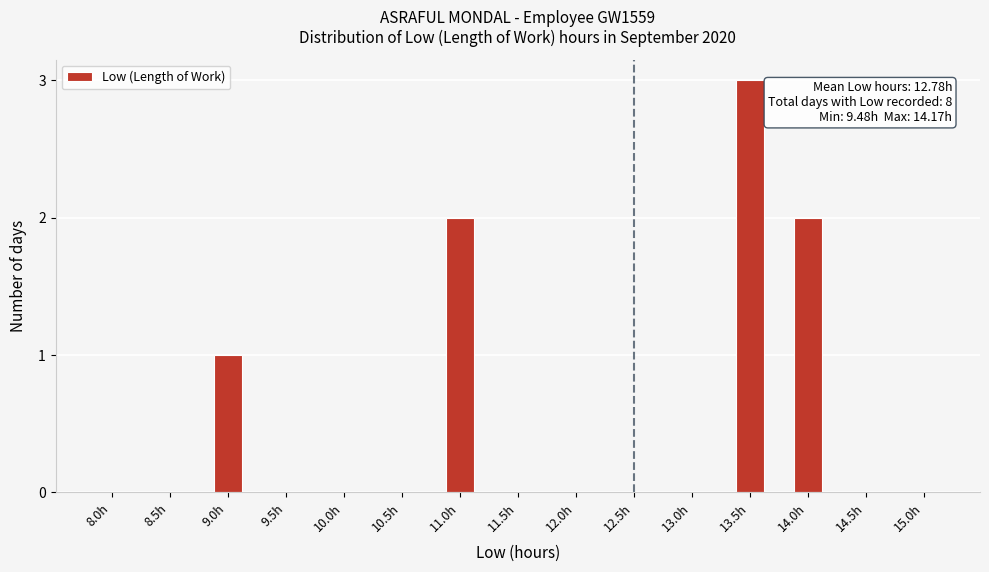

Reading left to right, transcribe all the data shown in this chart.

8.0h=0	8.5h=0	9.0h=1	9.5h=0	10.0h=0	10.5h=0	11.0h=2	11.5h=0	12.0h=0	12.5h=0	13.0h=0	13.5h=3	14.0h=2	14.5h=0	15.0h=0